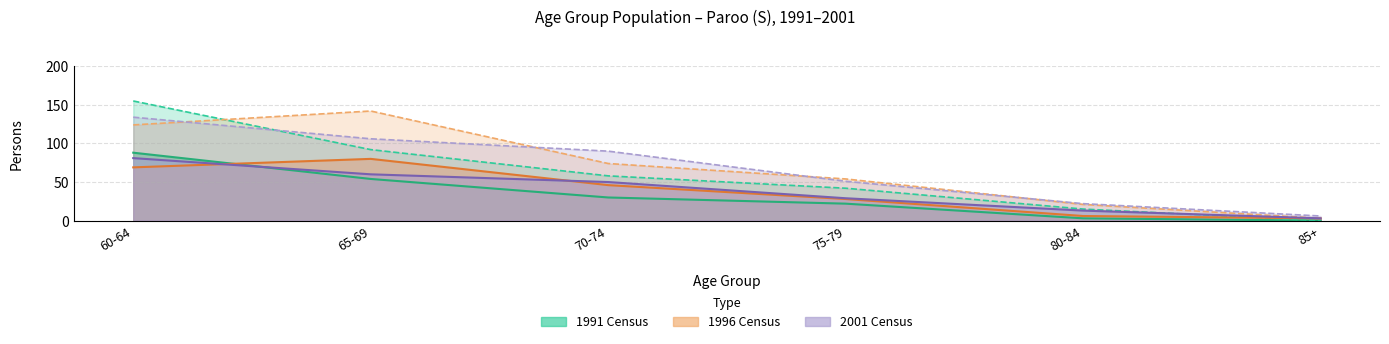

At how many categories does at least one series exceed 87?

3